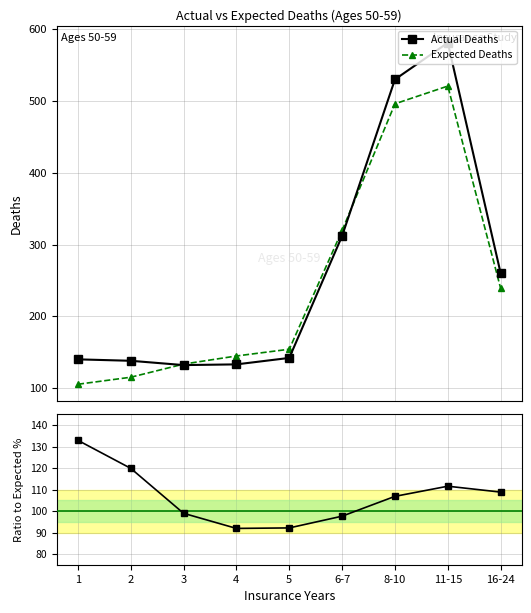

At which category is the sum across all series the highest?

11-15